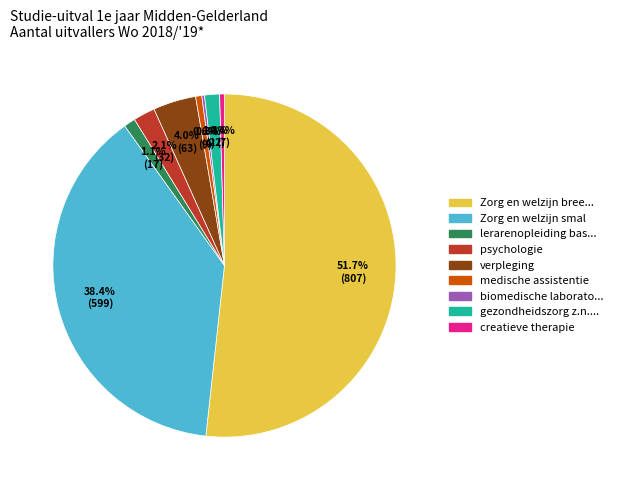

Which category accounts for the majority?

Zorg en welzijn bree...